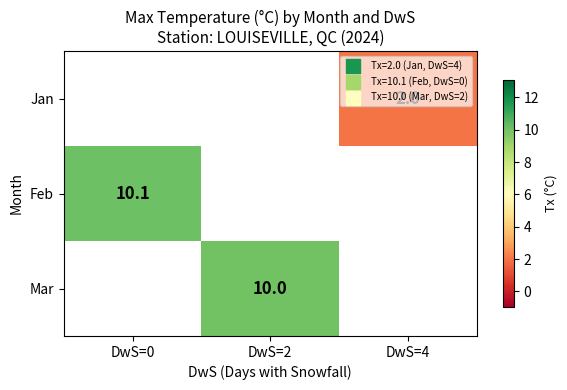

True or false: Jan has a value of 0.9 at DwS=4.

False